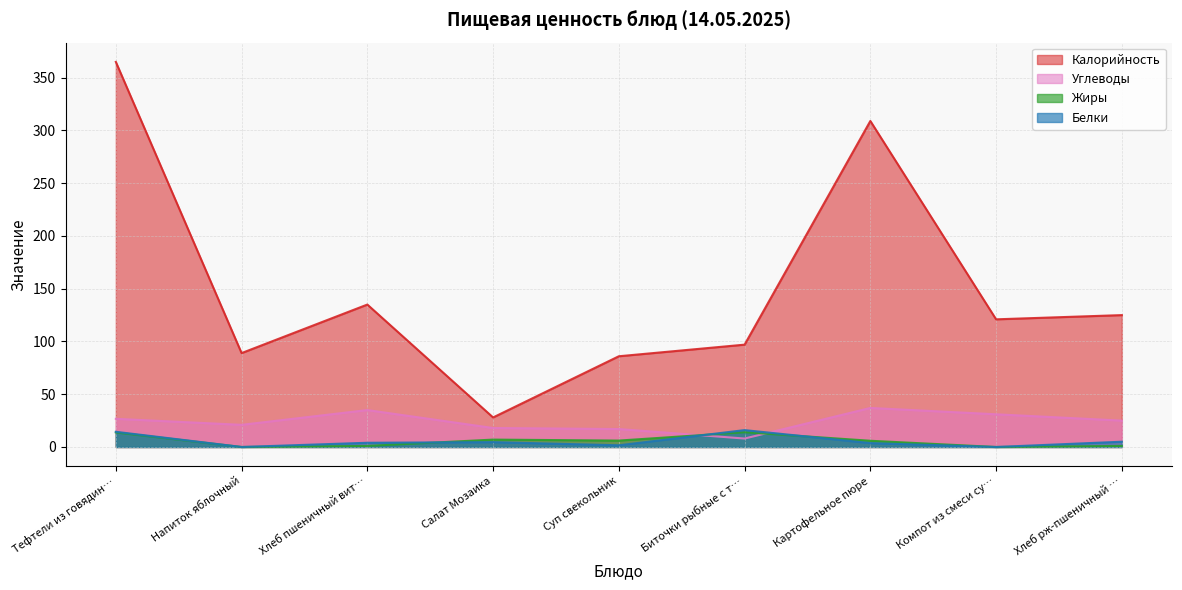

Does the chart display data point markers on the line(s)?

No